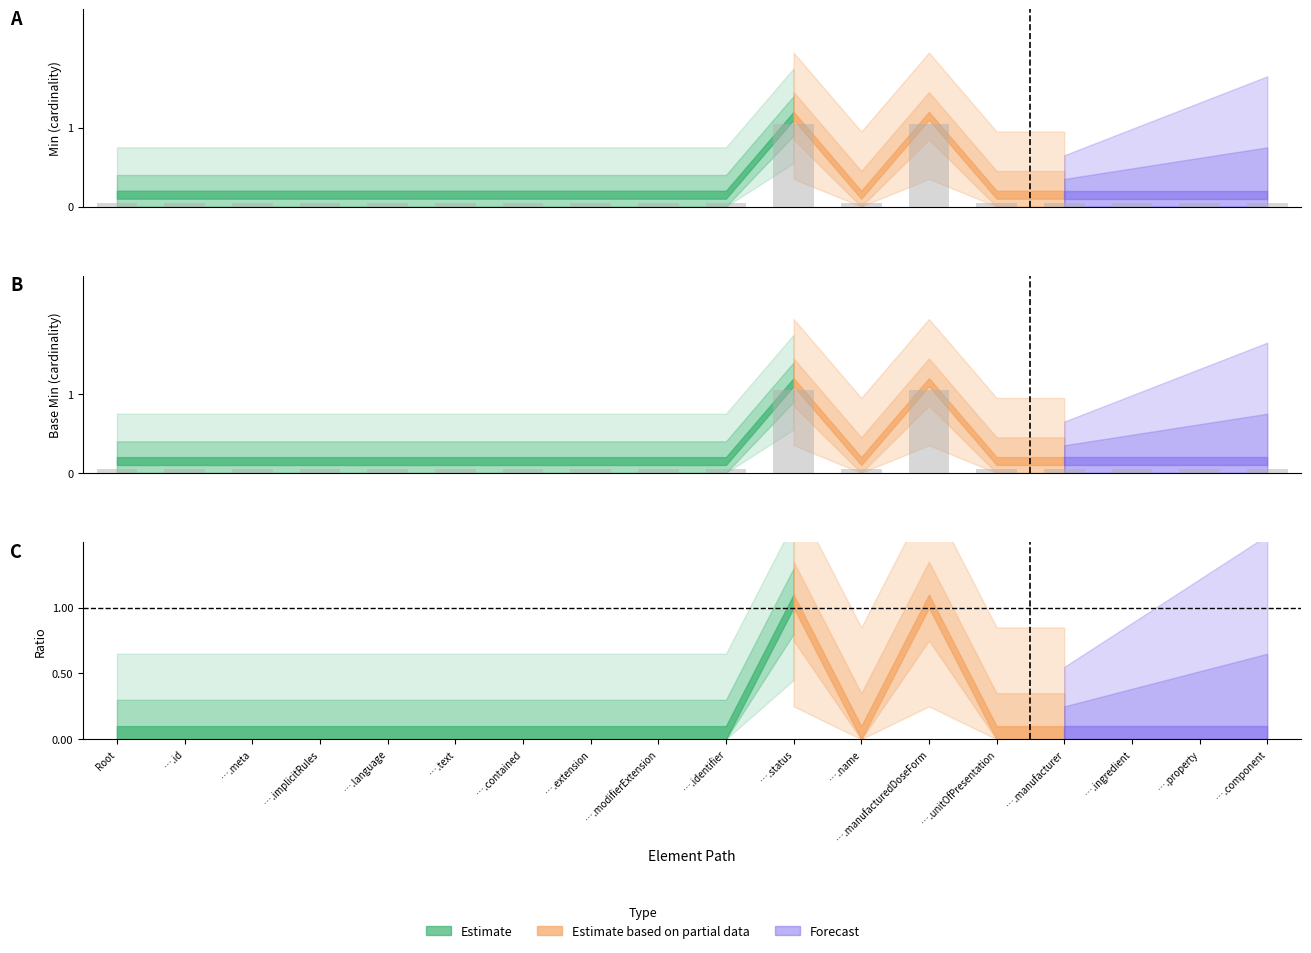

Between ….manufacturedDoseForm and ….text, which is larger?

….manufacturedDoseForm